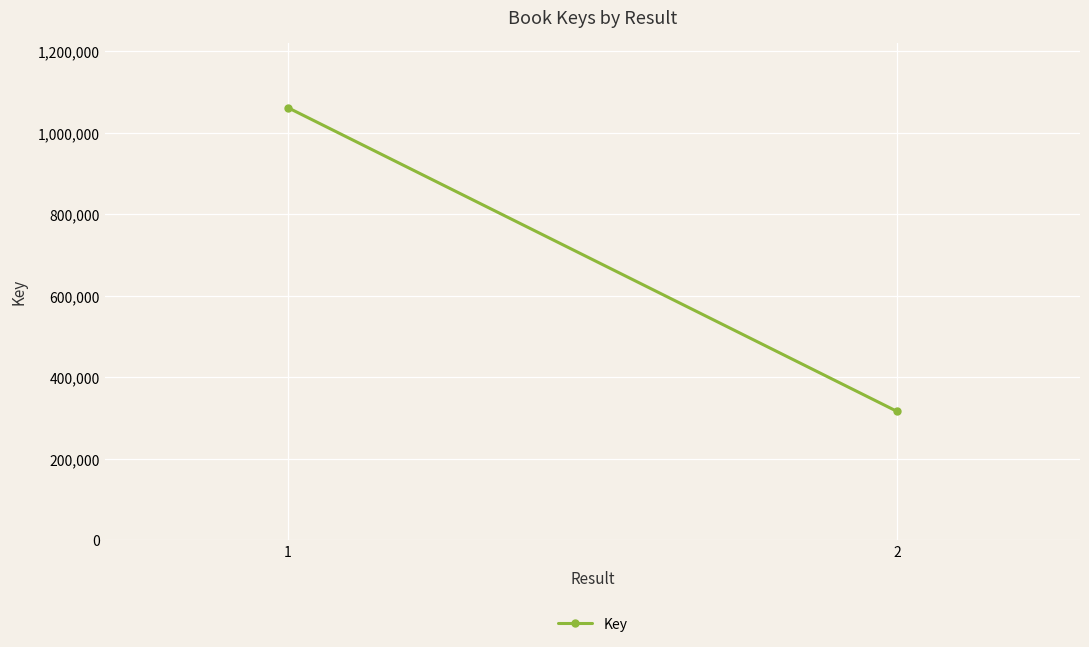

The chart shows a value of 470778 at 2. True or false?

False